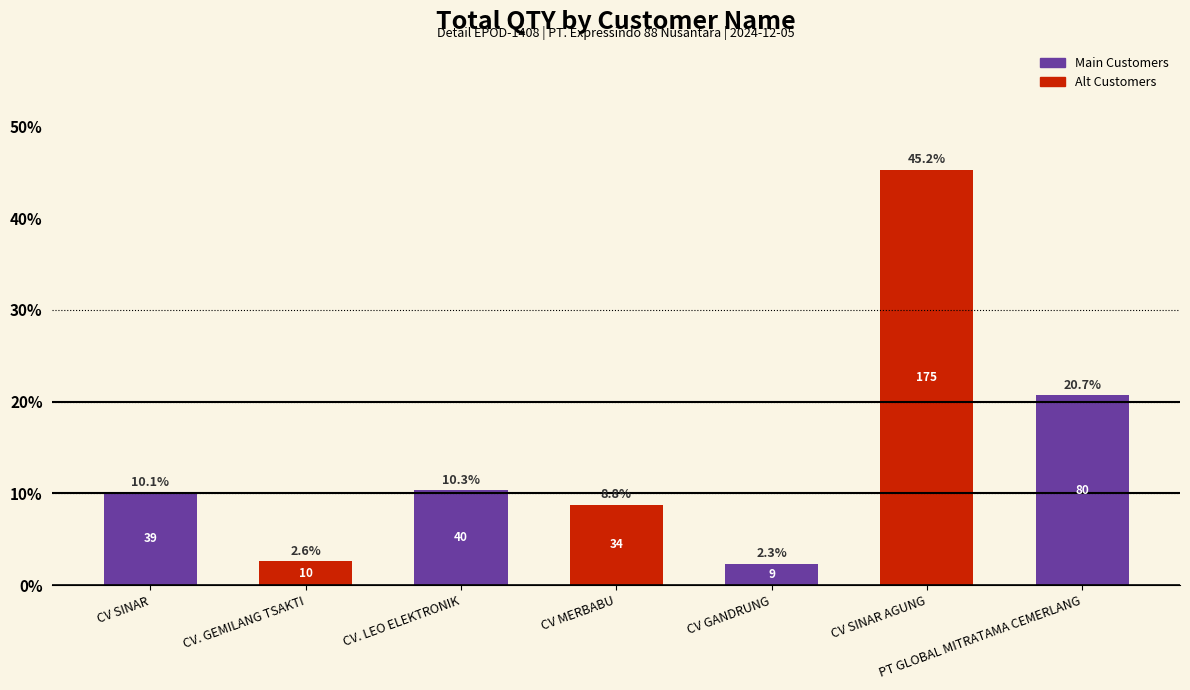

Does the chart contain any negative values?

No